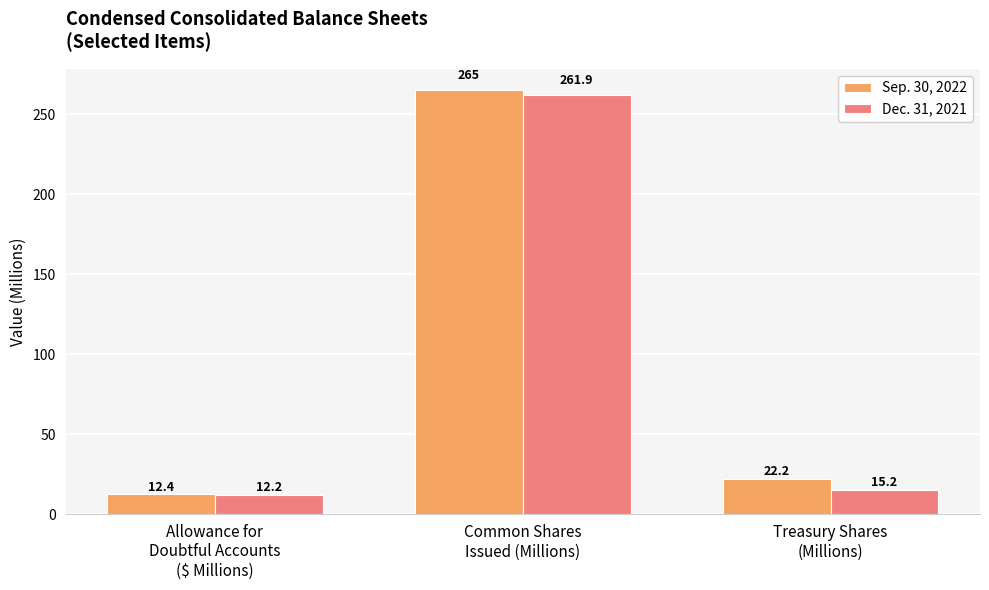

Reading right to left, transcribe all the data shown in this chart.

Sep. 30, 2022: 22.2	265.0	12.4
Dec. 31, 2021: 15.2	261.9	12.2